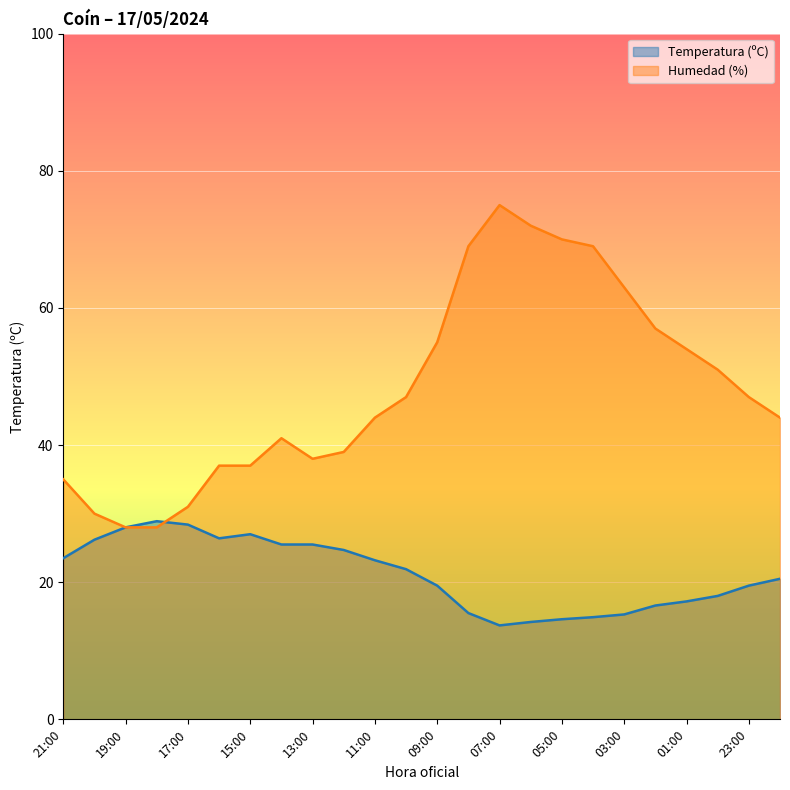

How many lines are shown in the chart?

2